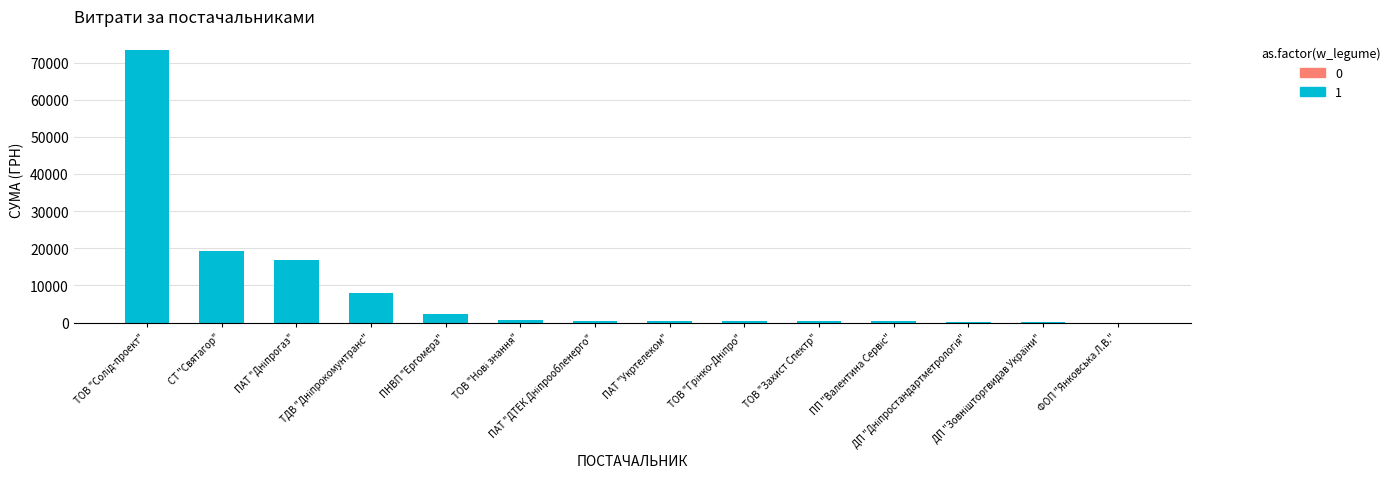

What is the greatest value displayed?

73490.0